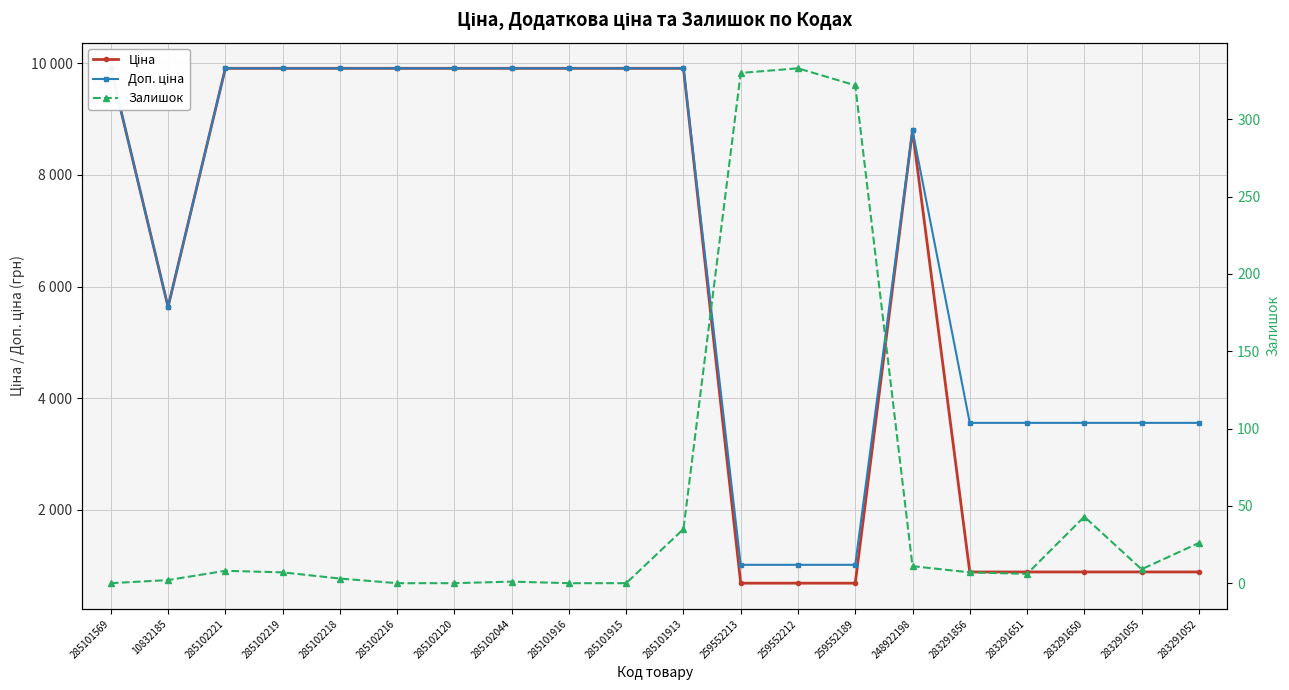

True or false: Доп. ціна and Ціна cross at least once.

False